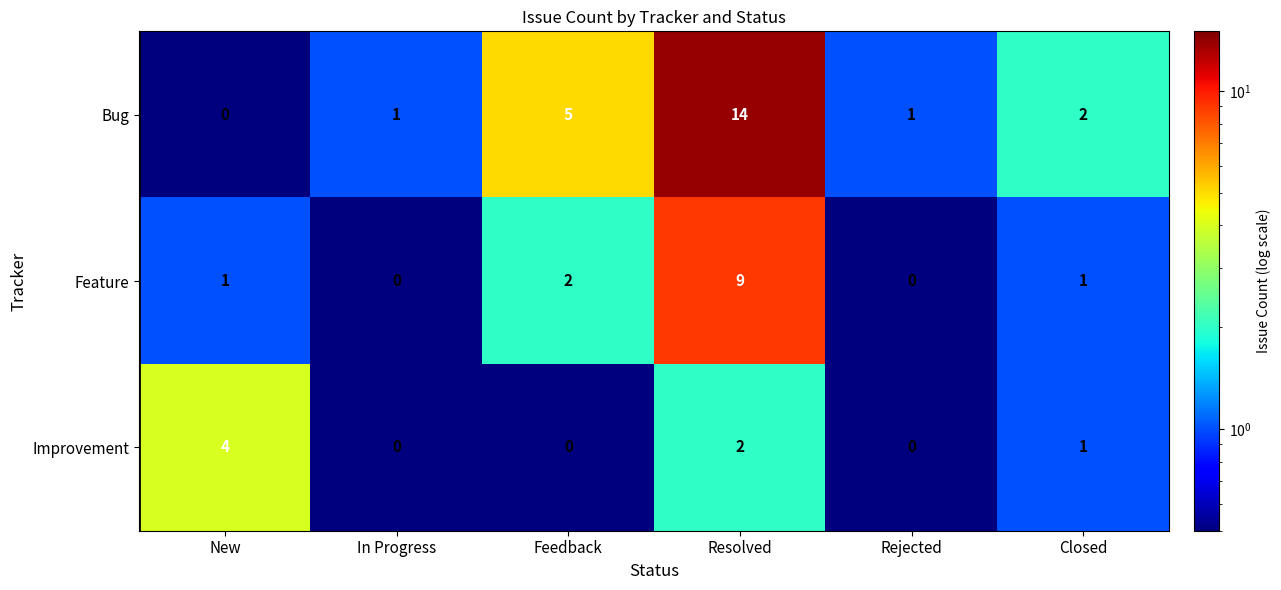

Which category has the highest value in the Improvement series?

New